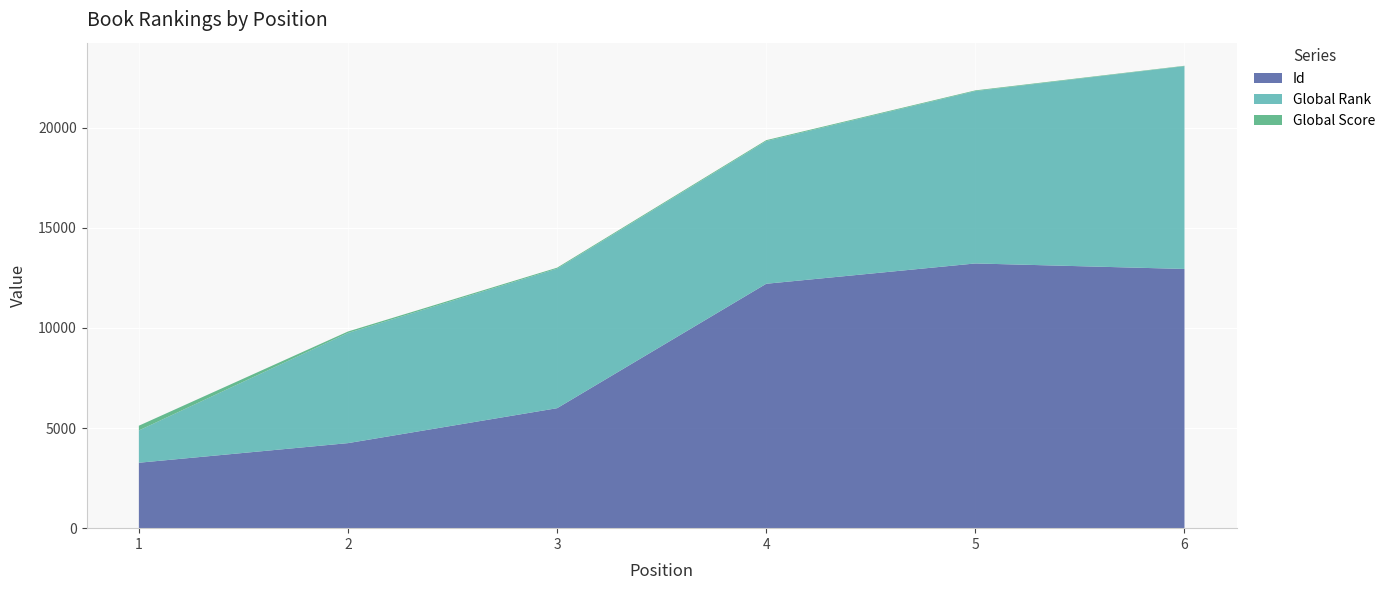

Reading left to right, what are all the values shown in this chart?

Id: 1=3266	2=4245	3=5989	4=12200	5=13214	6=12939
Global Rank: 1=1612	2=5499	3=6965	4=7122	5=8605	6=10123
Global Score: 1=236	2=73	3=48	4=46	5=34	6=19